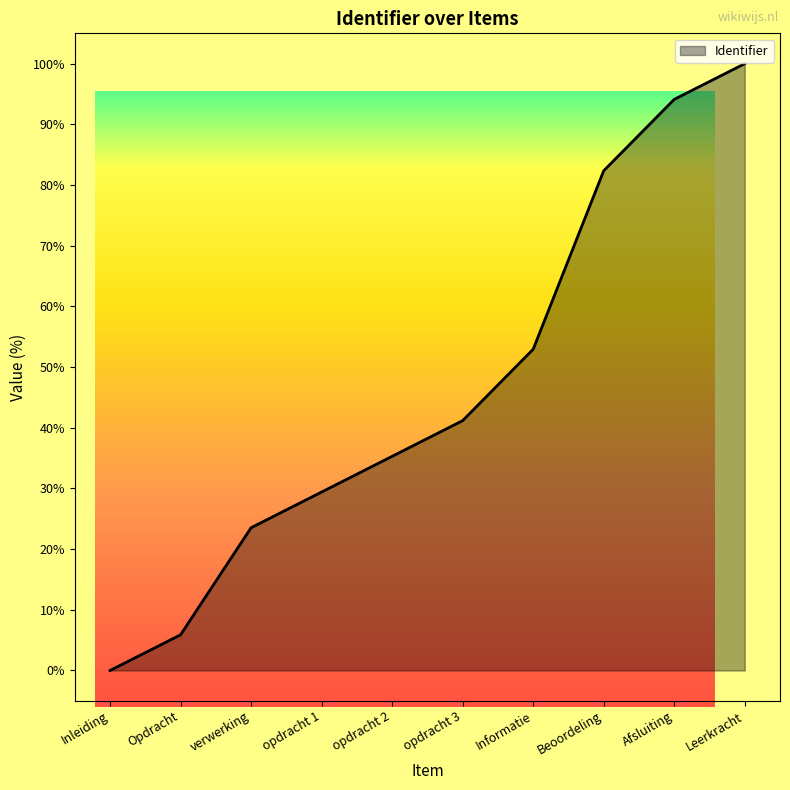

The value at opdracht 2 is 35.3. True or false?

True